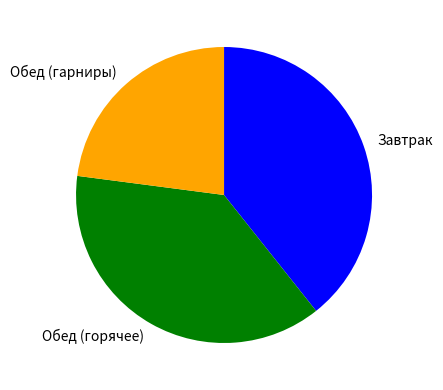

Combined, do Обед (горячее) and Завтрак account for over 50%?

Yes